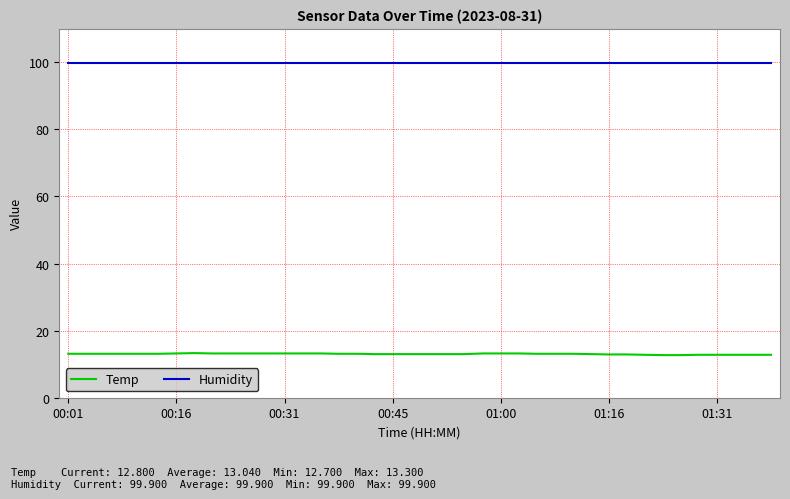

Rank the series by their average value, from highest to lowest.

Humidity, Temp